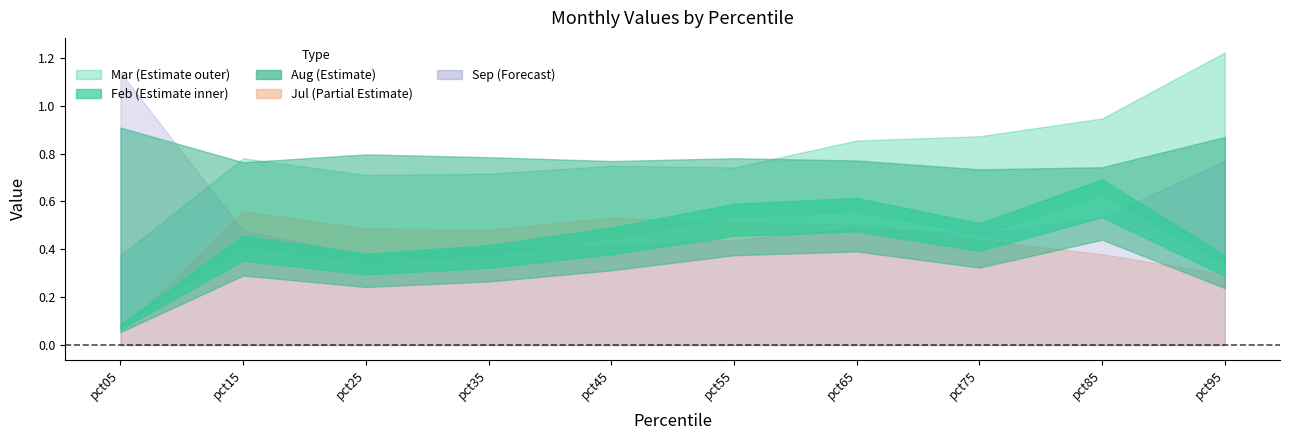

In Sep, how many points are lower than both neighbors (excluding endpoints)?

2